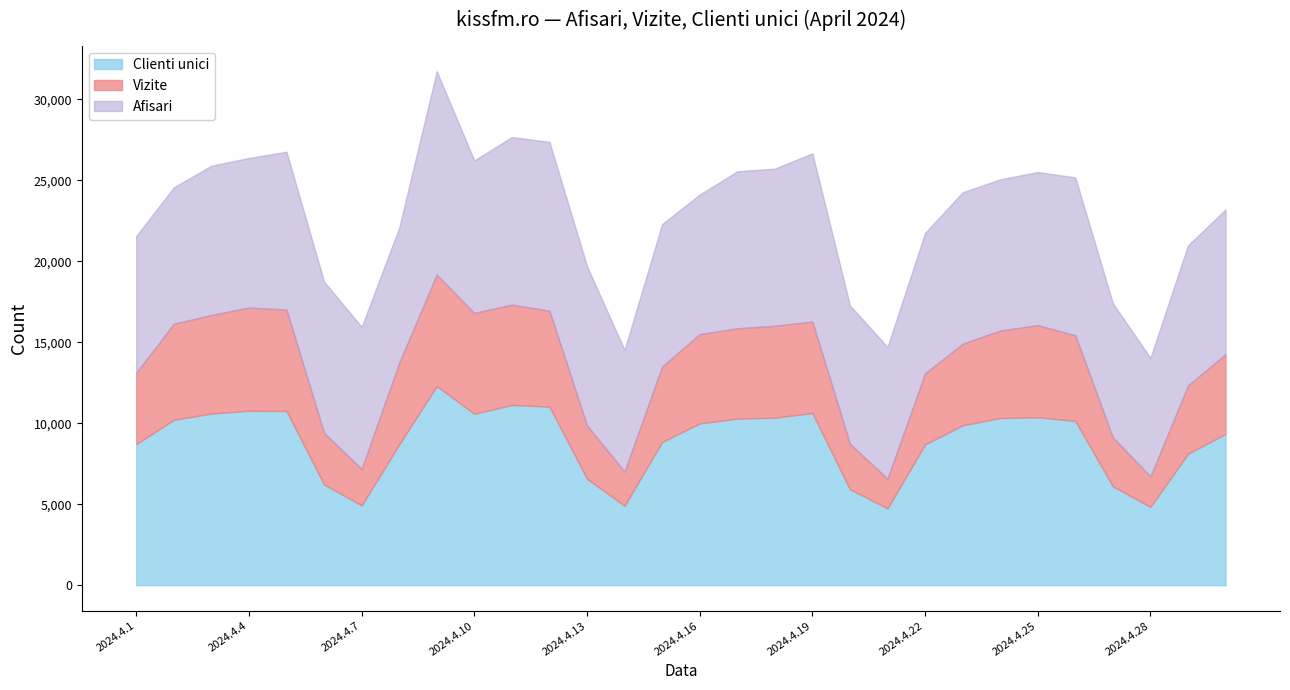

At how many categories does at least one series exceed 15574?

27